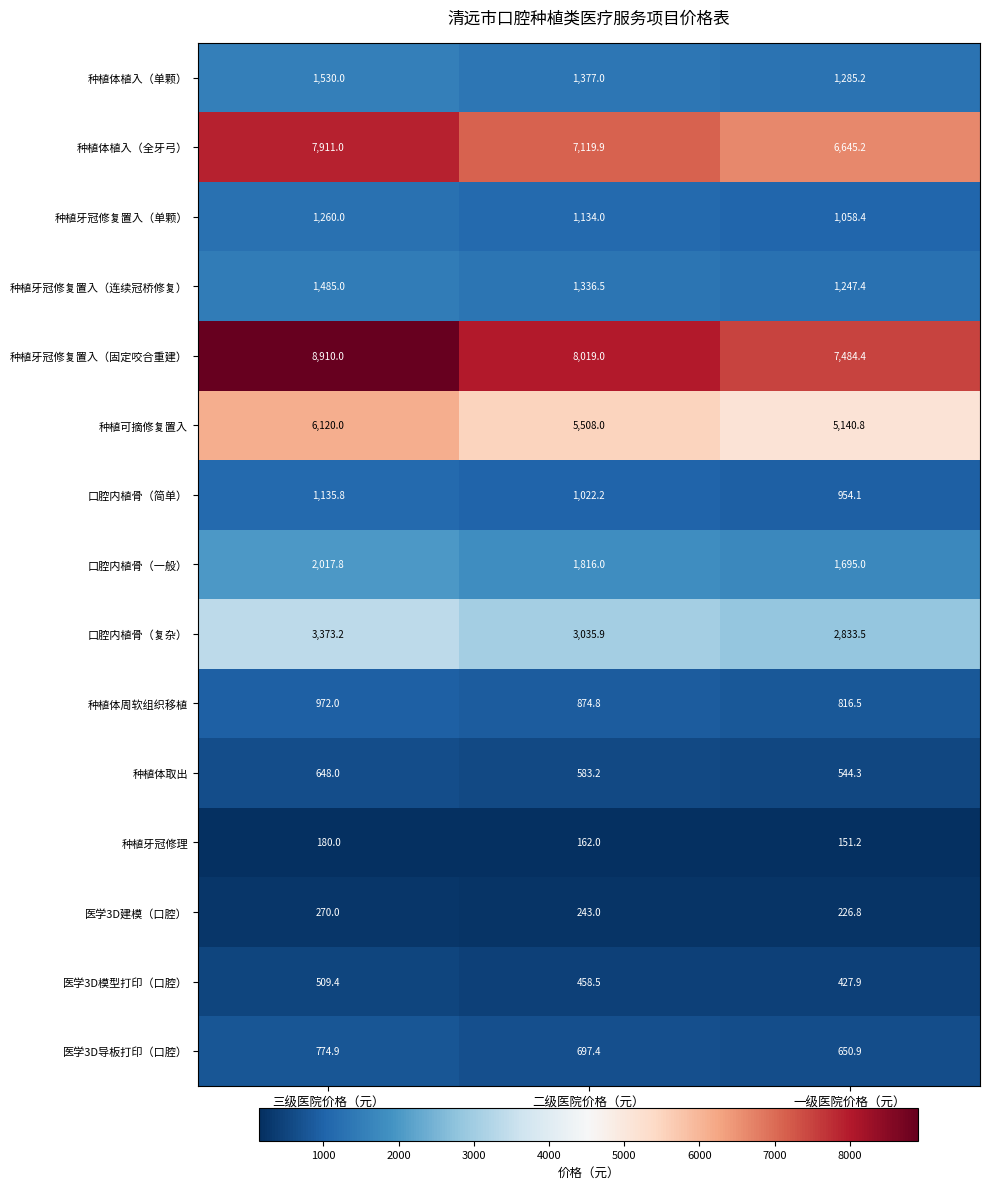

What is the sum of all 医学3D建模（口腔） values?

739.8